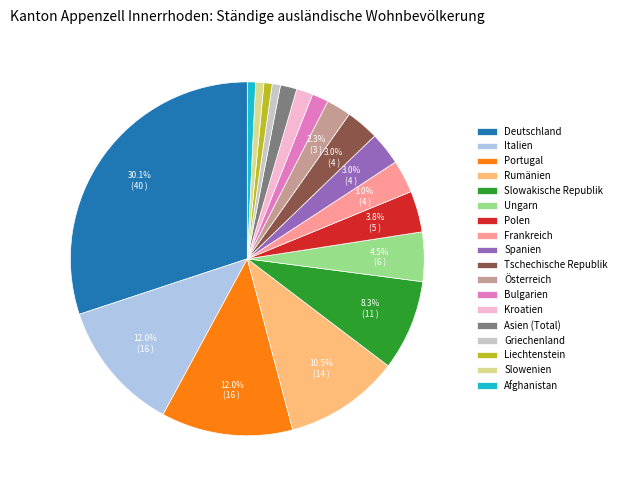

True or false: Frankreich accounts for 3% of the total.

True